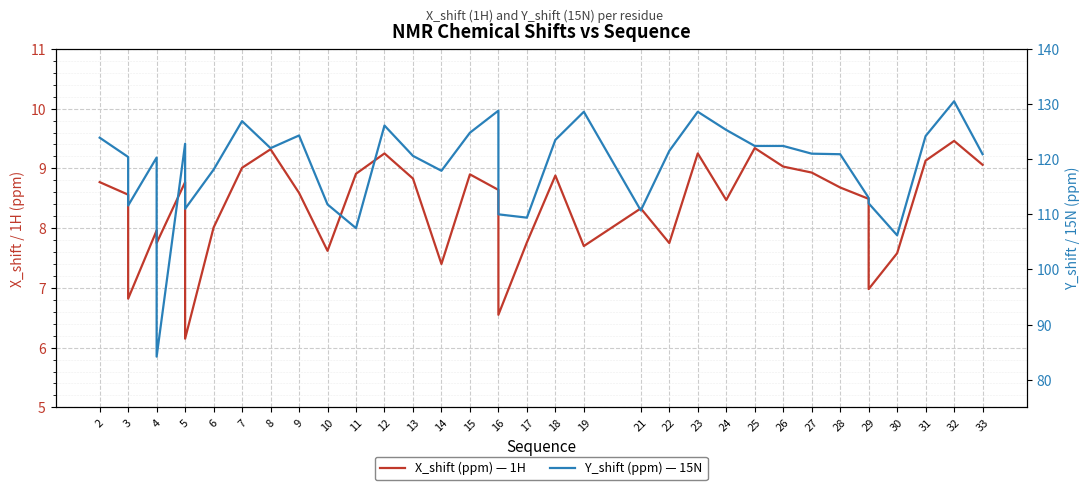

What is the minimum value for Y_shift (ppm) — 15N?

84.2